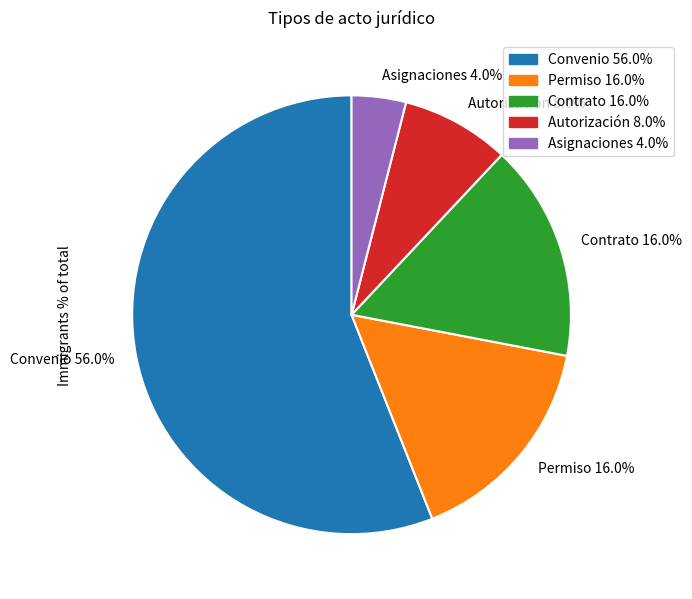

How many segments does this pie chart have?

5